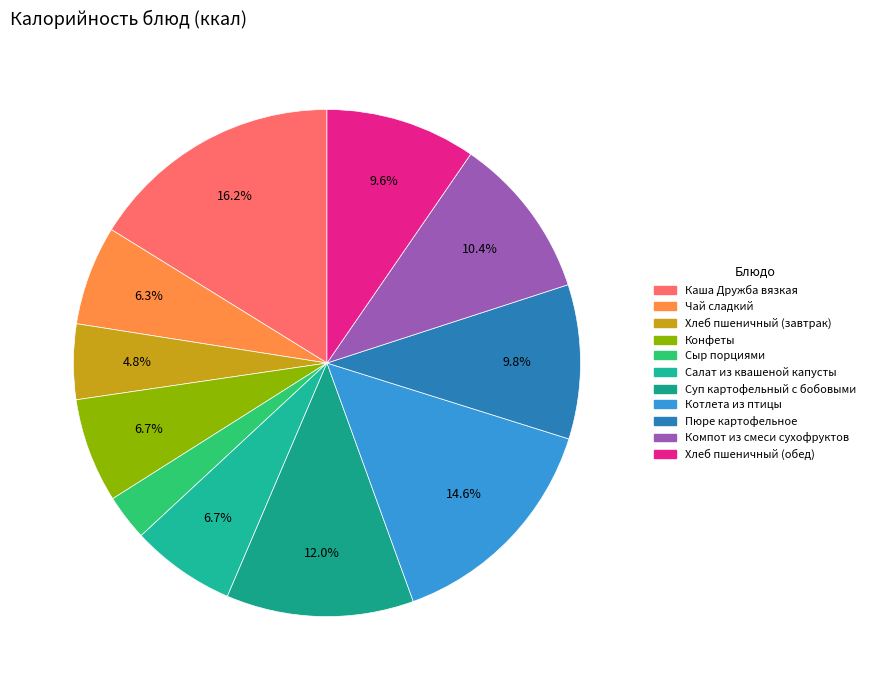

The Котлета из птицы slice represents 22% of the pie. True or false?

False